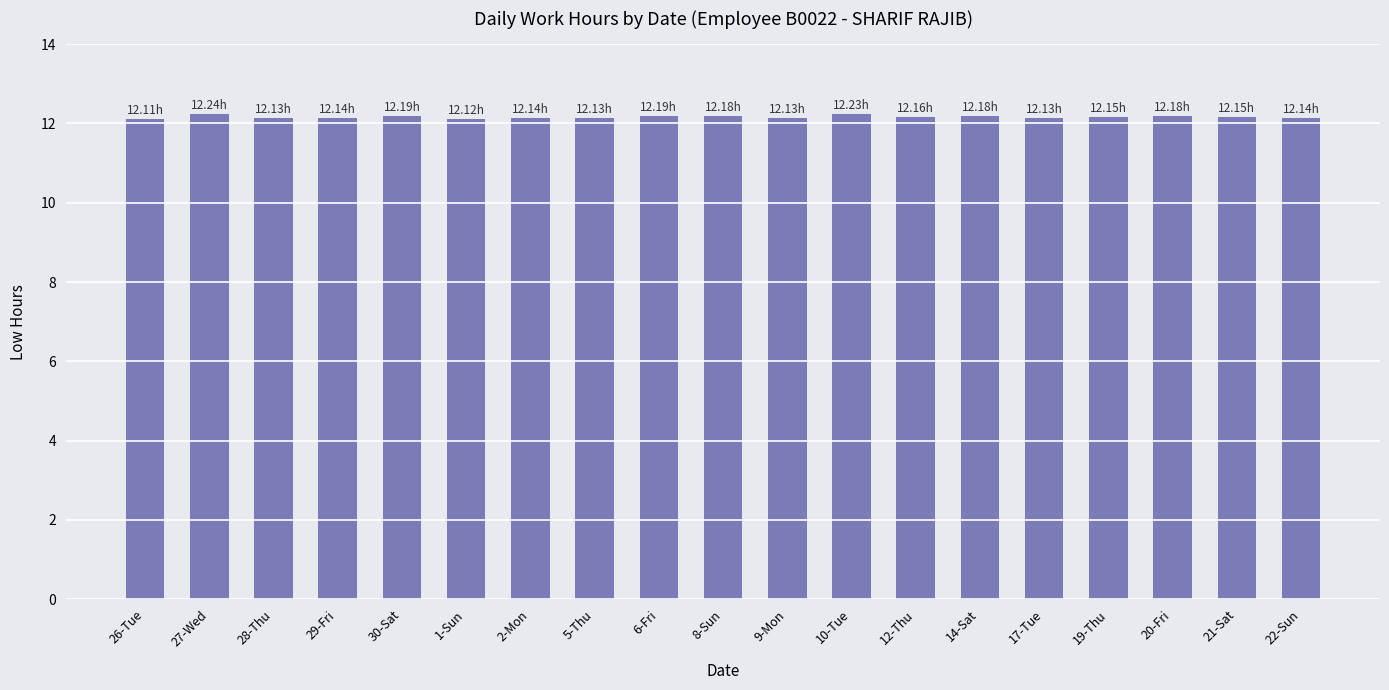

What value does the data have at 30-Sat?

12.2